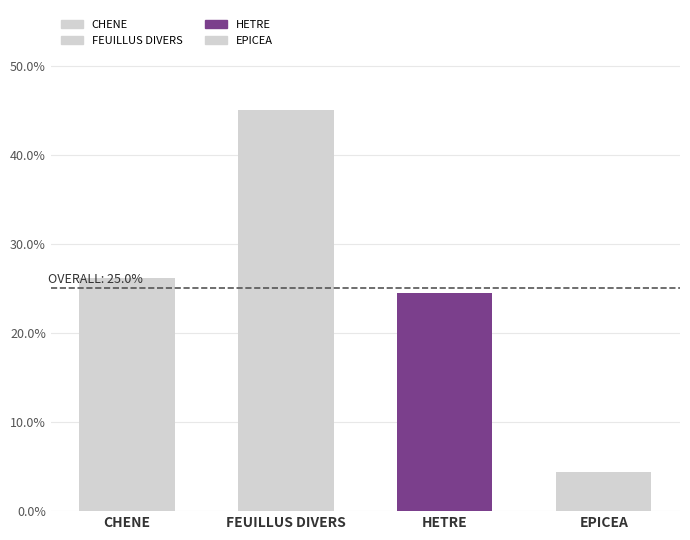

Which series has the largest total across all categories?

FEUILLUS DIVERS